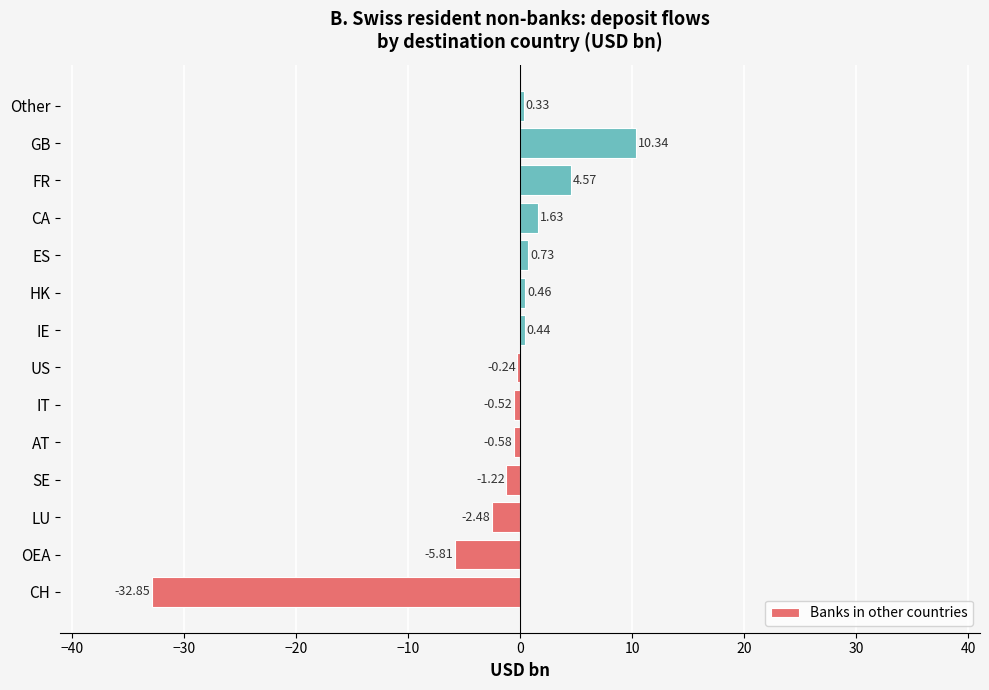

Where is the data nearest to the value -11?

OEA